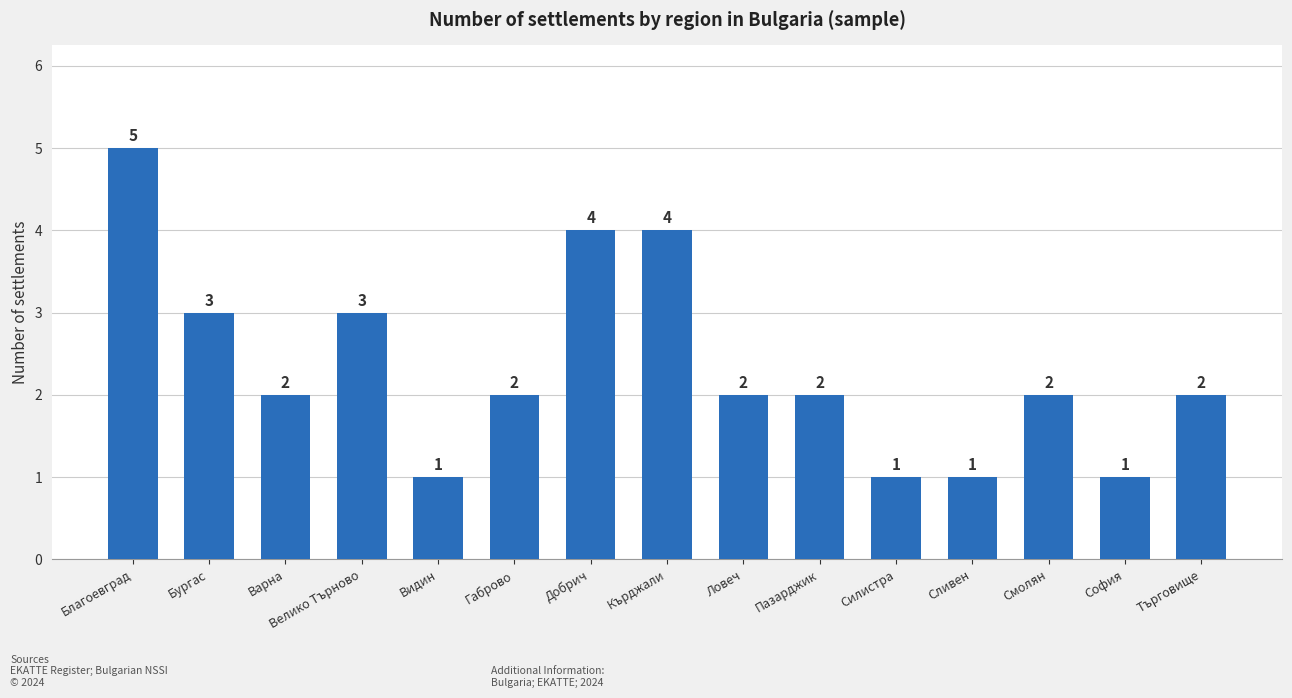

What is the difference between the maximum and second lowest values?

4